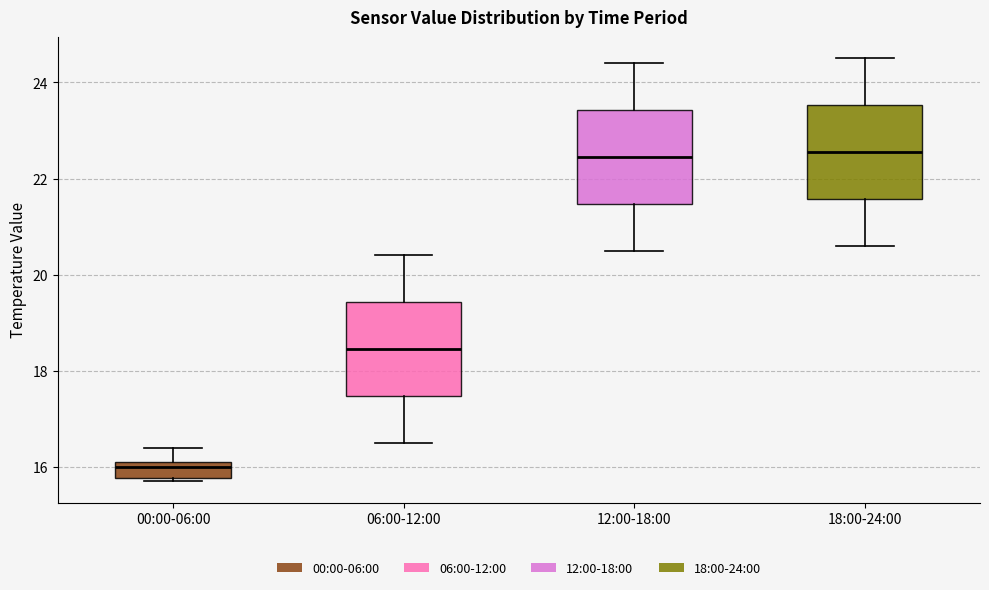

Where does the lower whisker of the box for 06:00-12:00 end on the y-axis? The values are not printed on the chart, so give them approximately, as read against the axis.

16.6